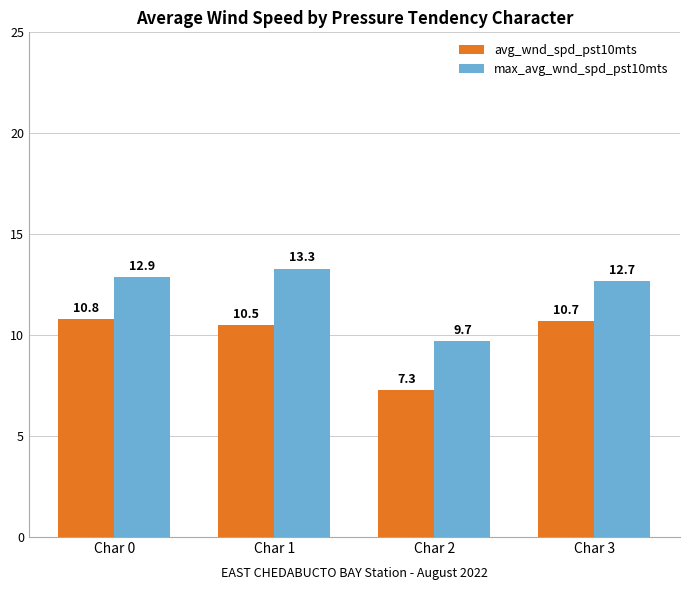

Rank the series by their maximum value, from lowest to highest.

avg_wnd_spd_pst10mts, max_avg_wnd_spd_pst10mts